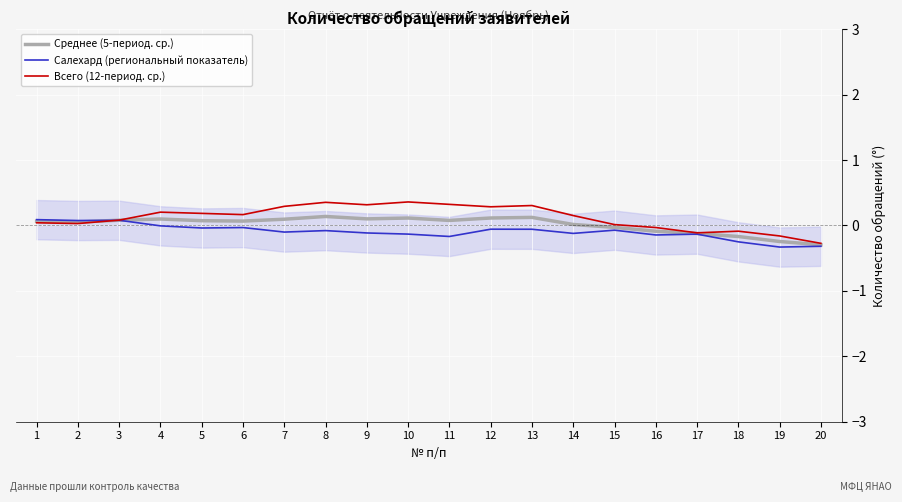

In Салехард (региональный показатель), how many points are higher than both neighbors (excluding endpoints)?

6